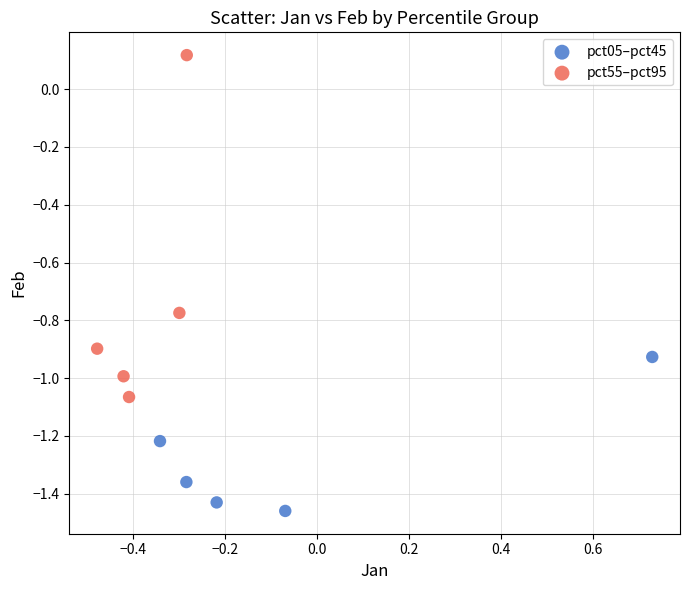

Which series has the widest spread of Y values?

pct55–pct95